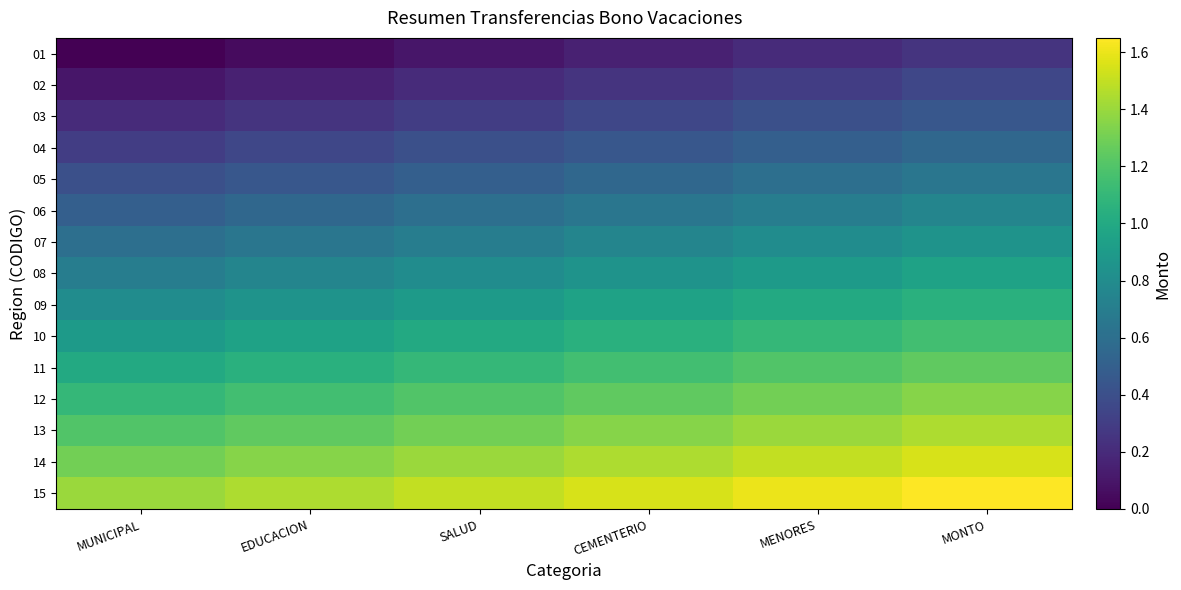

Reading left to right, extract all data points from this chart.

01: MUNICIPAL=0.0	EDUCACION=0.1	SALUD=0.1	CEMENTERIO=0.2	MENORES=0.2	MONTO=0.2
02: MUNICIPAL=0.1	EDUCACION=0.2	SALUD=0.2	CEMENTERIO=0.2	MENORES=0.3	MONTO=0.3
03: MUNICIPAL=0.2	EDUCACION=0.2	SALUD=0.3	CEMENTERIO=0.4	MENORES=0.4	MONTO=0.5
04: MUNICIPAL=0.3	EDUCACION=0.4	SALUD=0.4	CEMENTERIO=0.5	MENORES=0.5	MONTO=0.6
05: MUNICIPAL=0.4	EDUCACION=0.5	SALUD=0.5	CEMENTERIO=0.6	MENORES=0.6	MONTO=0.7
06: MUNICIPAL=0.5	EDUCACION=0.6	SALUD=0.6	CEMENTERIO=0.7	MENORES=0.7	MONTO=0.8
07: MUNICIPAL=0.6	EDUCACION=0.7	SALUD=0.7	CEMENTERIO=0.8	MENORES=0.8	MONTO=0.9
08: MUNICIPAL=0.7	EDUCACION=0.8	SALUD=0.8	CEMENTERIO=0.9	MENORES=0.9	MONTO=1.0
09: MUNICIPAL=0.8	EDUCACION=0.9	SALUD=0.9	CEMENTERIO=1.0	MENORES=1.0	MONTO=1.1
10: MUNICIPAL=0.9	EDUCACION=1.0	SALUD=1.0	CEMENTERIO=1.1	MENORES=1.1	MONTO=1.1
11: MUNICIPAL=1.0	EDUCACION=1.1	SALUD=1.1	CEMENTERIO=1.1	MENORES=1.2	MONTO=1.2
12: MUNICIPAL=1.1	EDUCACION=1.2	SALUD=1.2	CEMENTERIO=1.2	MENORES=1.3	MONTO=1.4
13: MUNICIPAL=1.2	EDUCACION=1.3	SALUD=1.3	CEMENTERIO=1.4	MENORES=1.4	MONTO=1.5
14: MUNICIPAL=1.3	EDUCACION=1.4	SALUD=1.4	CEMENTERIO=1.5	MENORES=1.5	MONTO=1.6
15: MUNICIPAL=1.4	EDUCACION=1.5	SALUD=1.5	CEMENTERIO=1.6	MENORES=1.6	MONTO=1.7